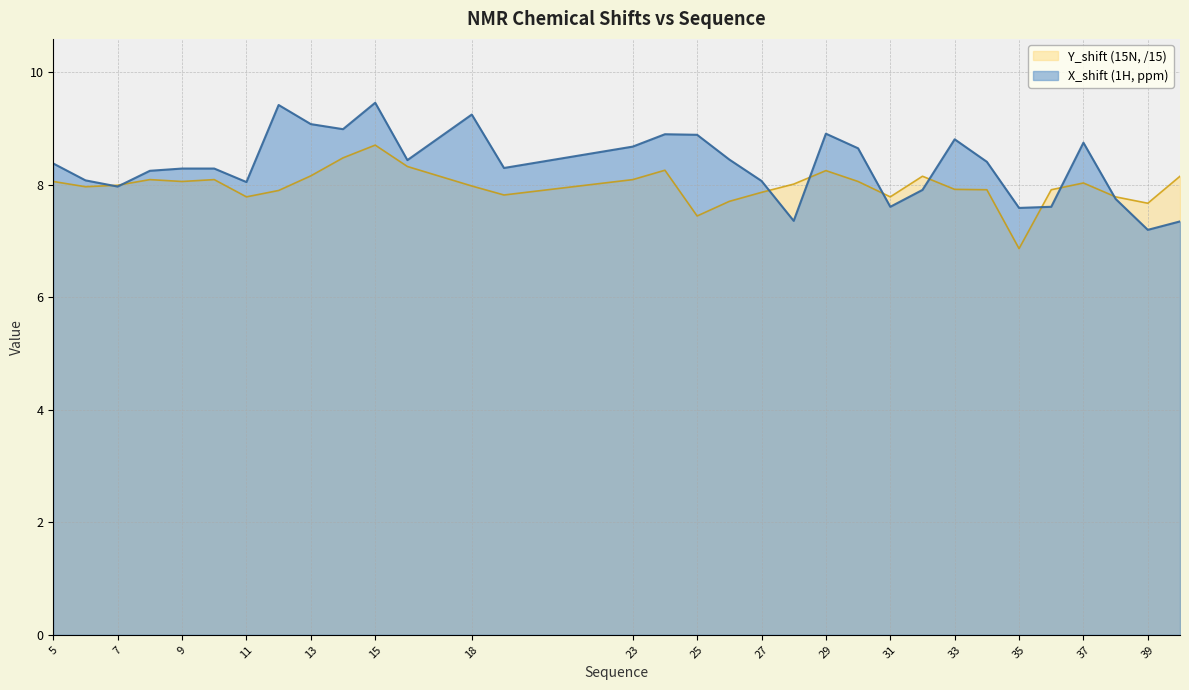

True or false: X_shift has a value of 12.9 at 39.

False